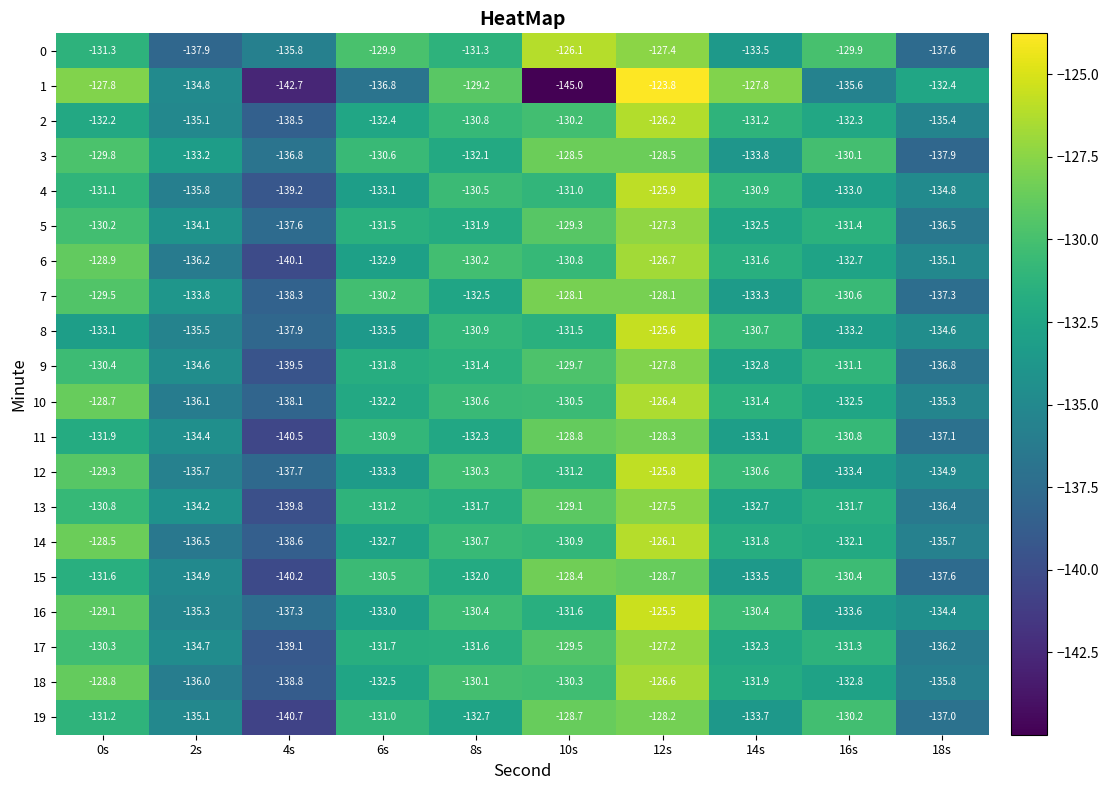

What is the sum of the 19 values at 10s and 6s?

-259.7